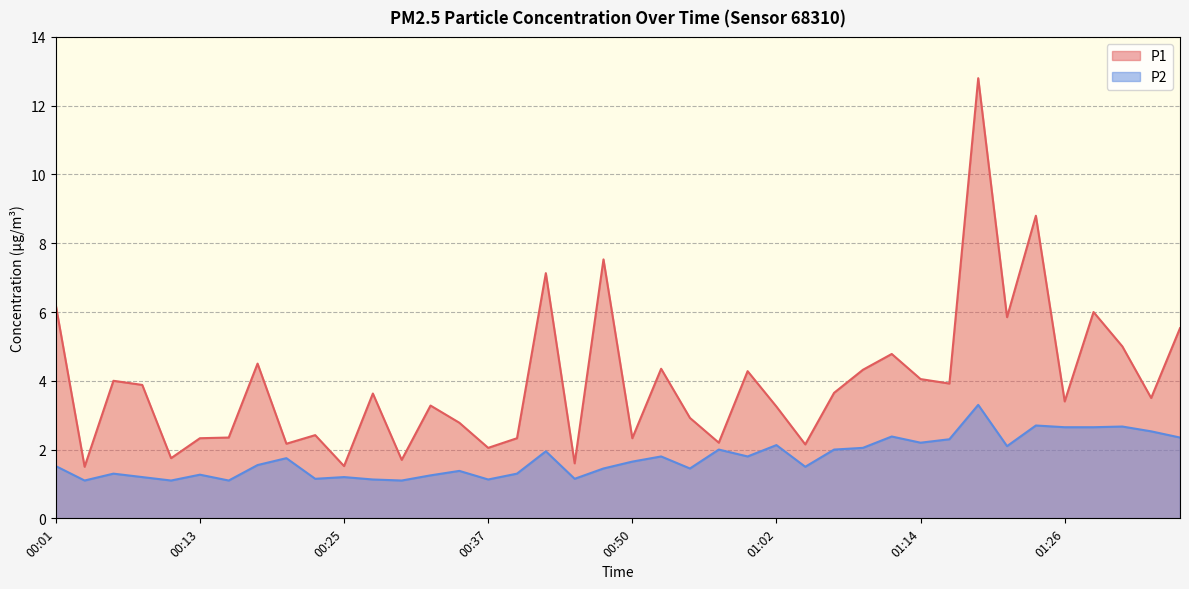

List the series in order of their peak value, highest first.

P1, P2